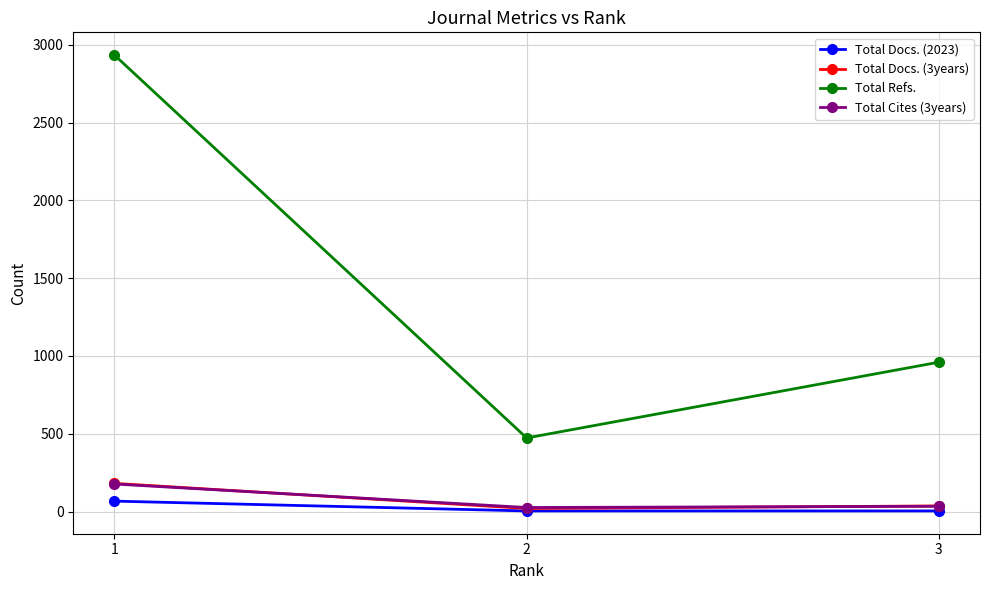

Which series has the largest total across all categories?

Total Refs.